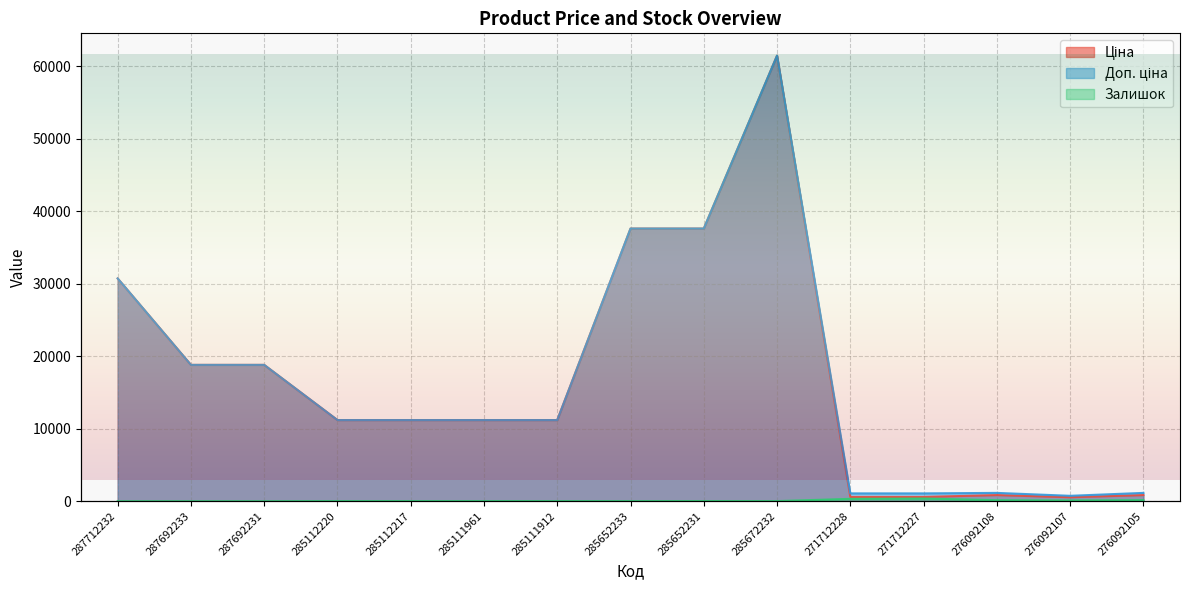

What is the value of the Ціна point at the 3rd from the left?

18796.8